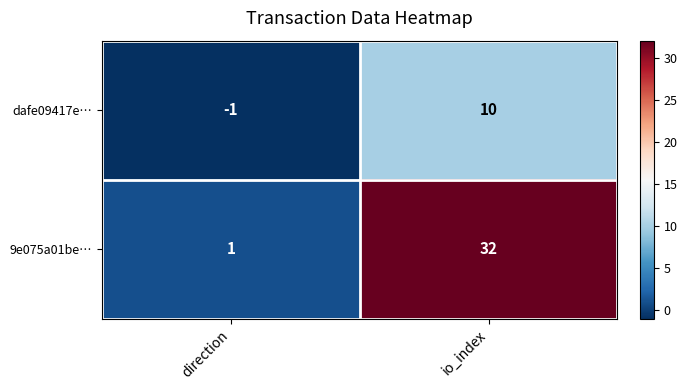

How many negative values does the dafe09417e… series have?

1